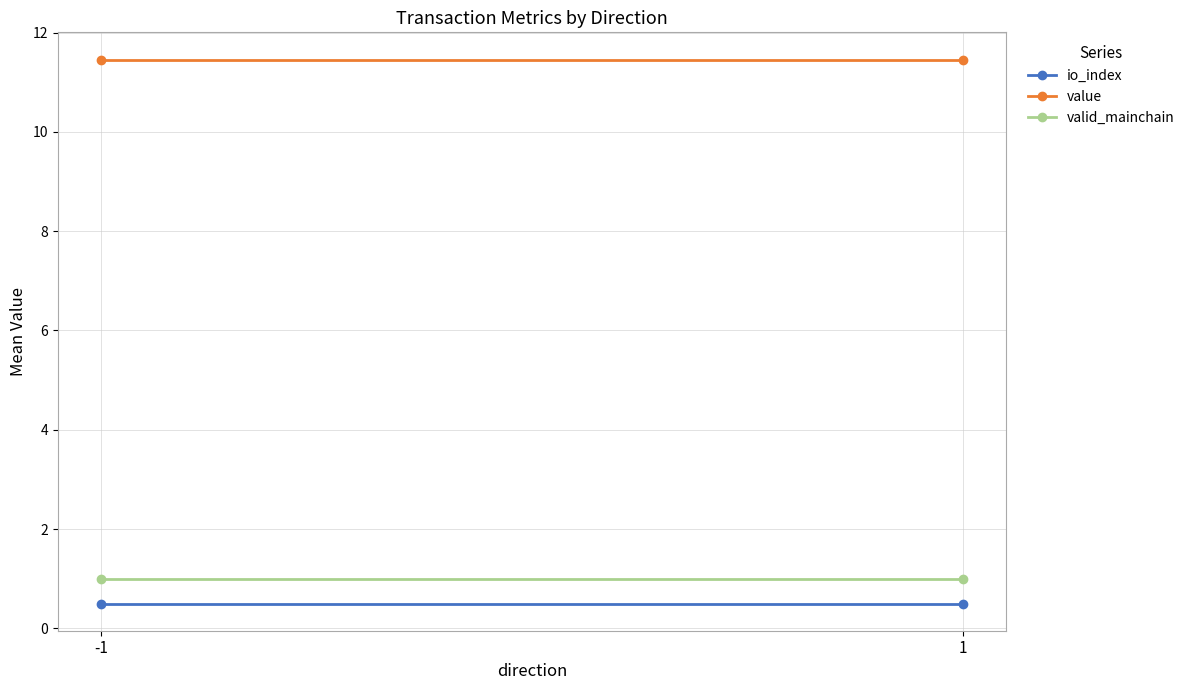

What is the sum of the io_index values at 1 and -1?

1.0